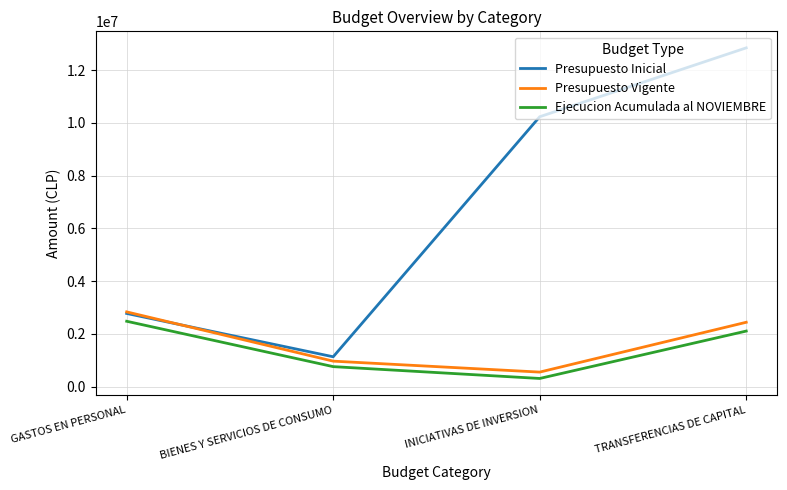

Count the Presupuesto Inicial values in the range 2770829 to 12840073.

3